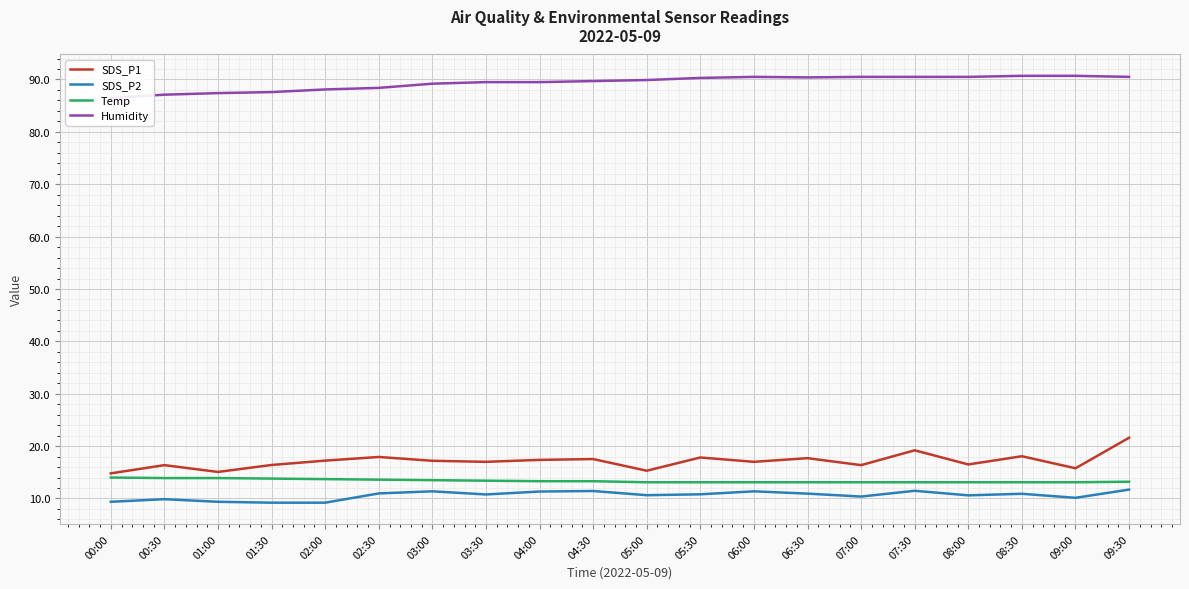

Reading left to right, extract all data points from this chart.

SDS_P1: 00:00=14.8	00:30=16.4	01:00=15.1	01:30=16.4	02:00=17.2	02:30=17.9	03:00=17.2	03:30=17.0	04:00=17.4	04:30=17.5	05:00=15.3	05:30=17.8	06:00=17.0	06:30=17.7	07:00=16.4	07:30=19.2	08:00=16.5	08:30=18.1	09:00=15.8	09:30=21.6
SDS_P2: 00:00=9.4	00:30=9.9	01:00=9.4	01:30=9.2	02:00=9.2	02:30=11.0	03:00=11.4	03:30=10.8	04:00=11.3	04:30=11.4	05:00=10.6	05:30=10.8	06:00=11.4	06:30=10.9	07:00=10.4	07:30=11.5	08:00=10.6	08:30=10.9	09:00=10.1	09:30=11.7
Temp: 00:00=14.0	00:30=13.9	01:00=13.9	01:30=13.8	02:00=13.7	02:30=13.6	03:00=13.5	03:30=13.4	04:00=13.3	04:30=13.3	05:00=13.1	05:30=13.1	06:00=13.1	06:30=13.1	07:00=13.1	07:30=13.1	08:00=13.1	08:30=13.1	09:00=13.1	09:30=13.2
Humidity: 00:00=86.5	00:30=87.1	01:00=87.4	01:30=87.6	02:00=88.1	02:30=88.4	03:00=89.2	03:30=89.5	04:00=89.5	04:30=89.7	05:00=89.9	05:30=90.3	06:00=90.5	06:30=90.4	07:00=90.5	07:30=90.5	08:00=90.5	08:30=90.7	09:00=90.7	09:30=90.5